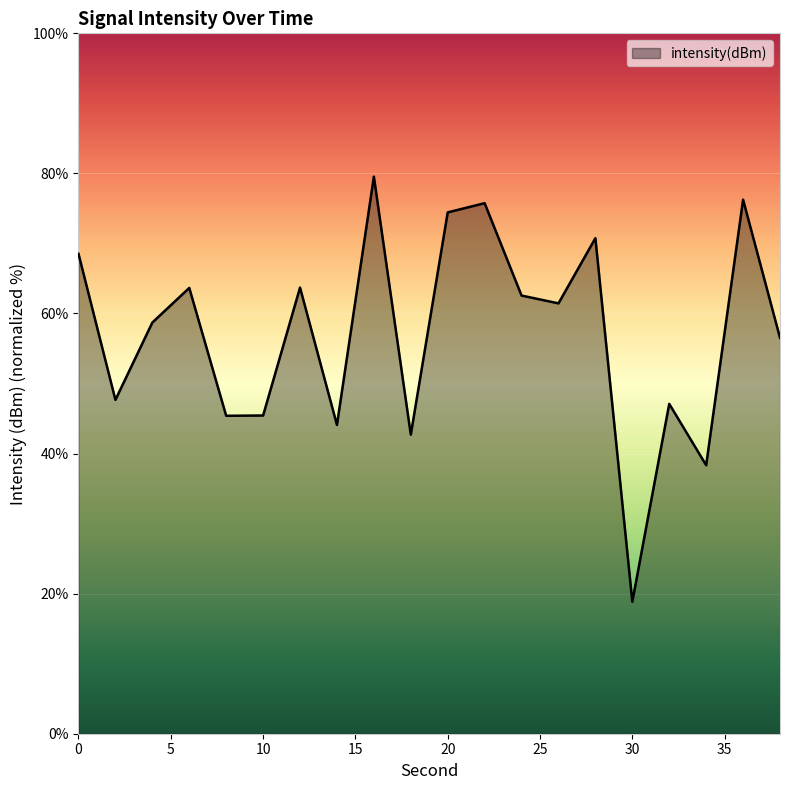

What is the difference between the maximum and minimum values?

60.7